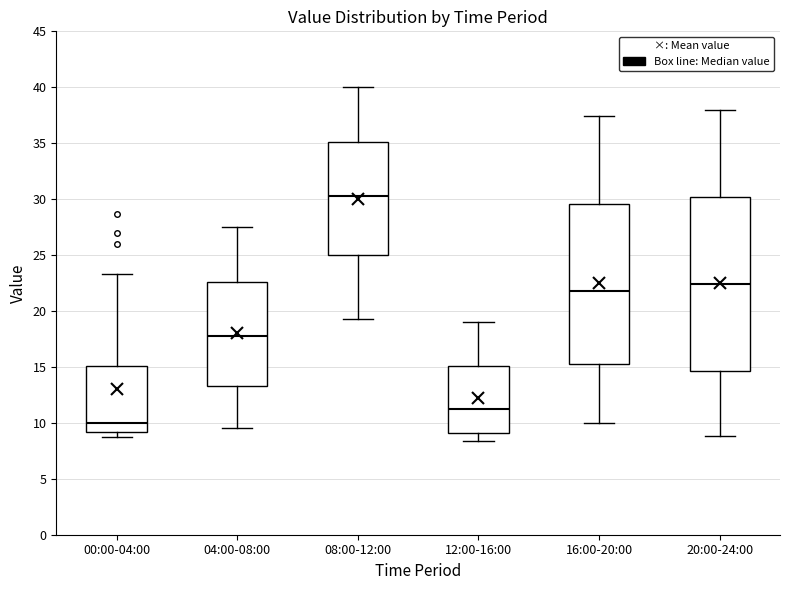

Where is the lower edge of the box for 00:00-04:00 on the y-axis? The values are not printed on the chart, so give them approximately, as read against the axis.

9.0